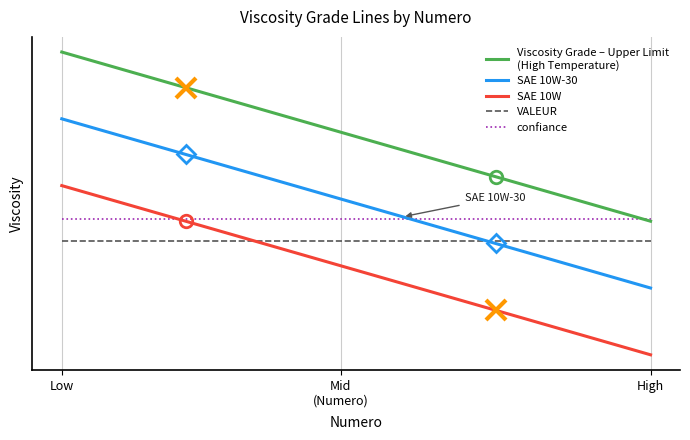

Does the chart display data point markers on the line(s)?

No